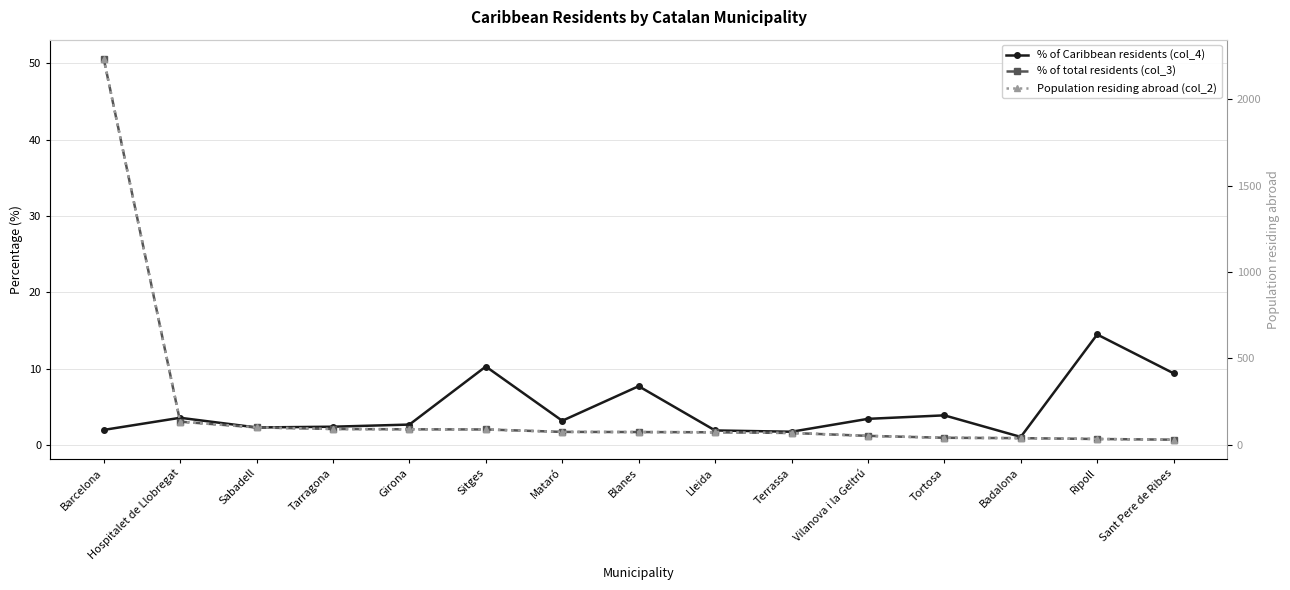

What is the sum of the Population residing abroad (col_2) values at Barcelona and Ripoll?

2269.0